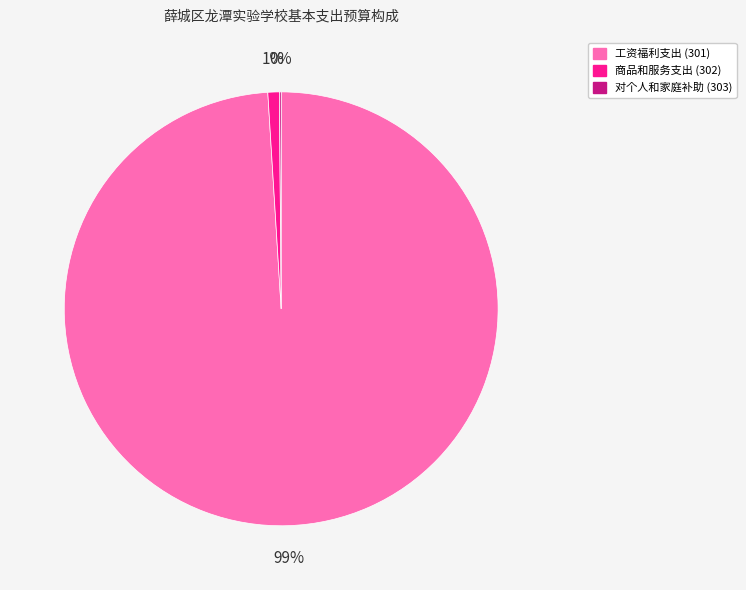

To the nearest percent, what is the average slice percentage?

33%